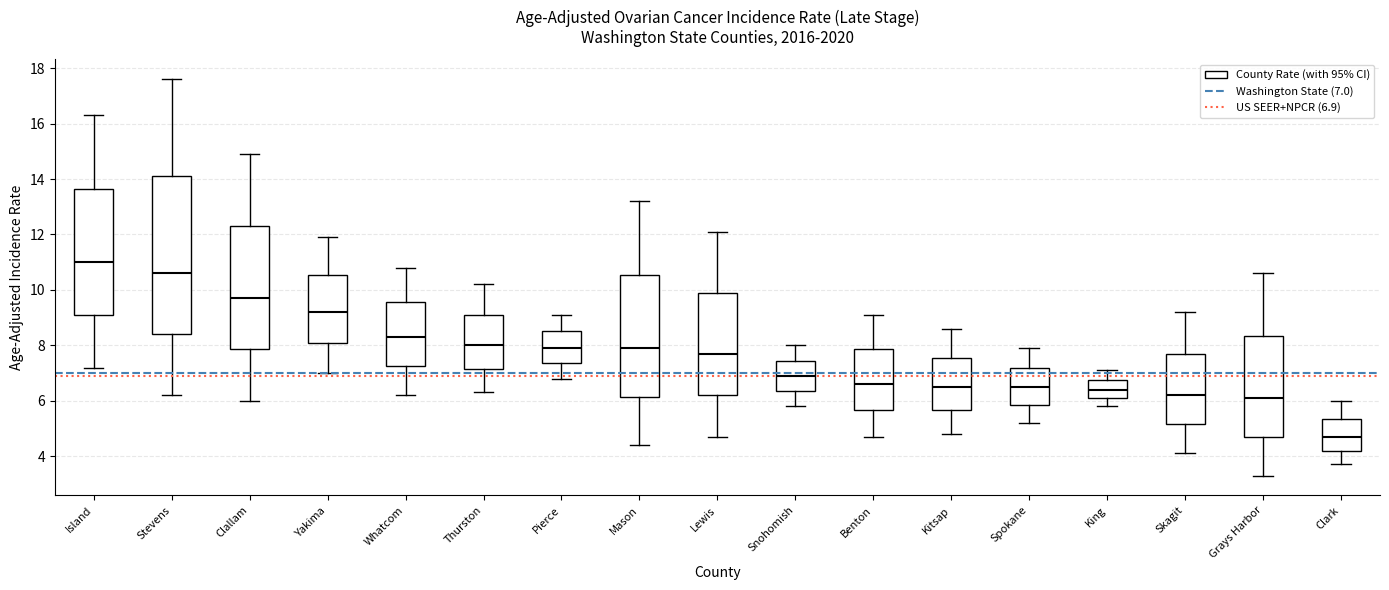

Which box is the tallest, from its lower edge to its upper edge?

Stevens